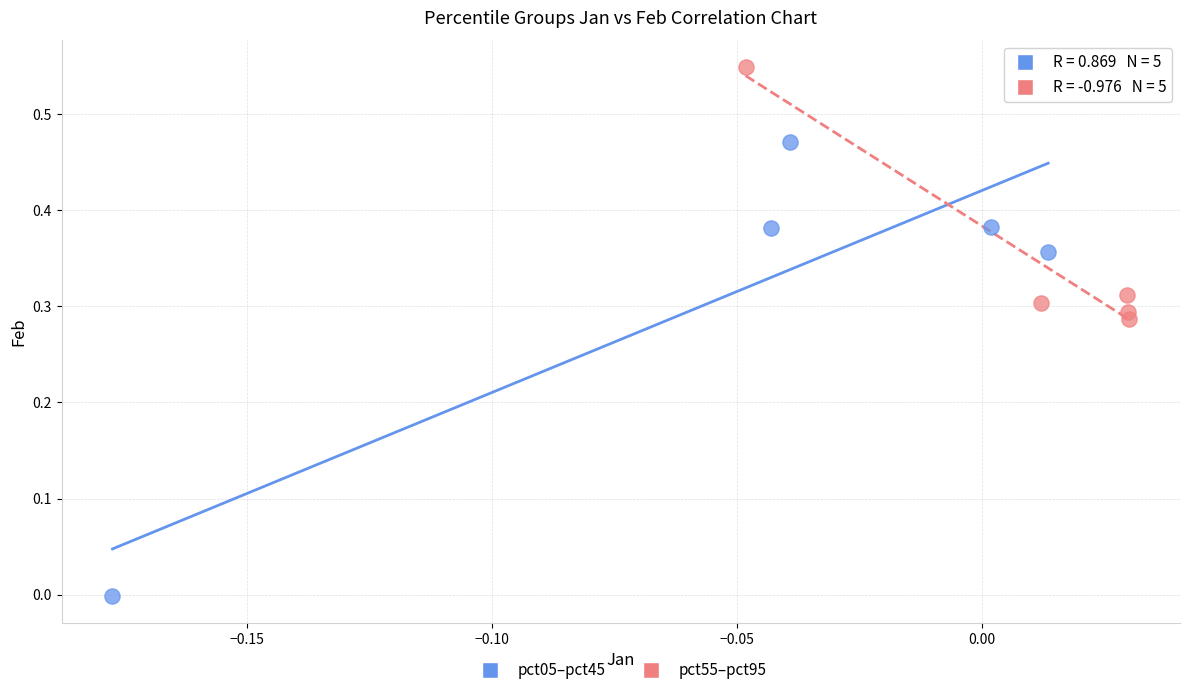

Which series has the widest spread of Y values?

pct05–pct45